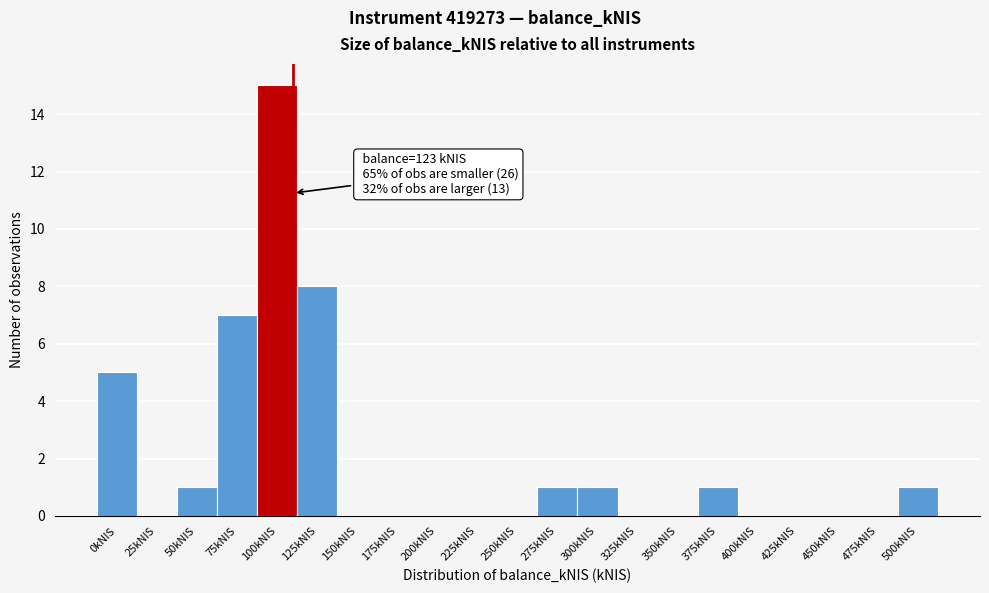

Reading left to right, what are all the values shown in this chart?

0kNIS=5	25kNIS=0	50kNIS=1	75kNIS=7	100kNIS=15	125kNIS=8	150kNIS=0	175kNIS=0	200kNIS=0	225kNIS=0	250kNIS=0	275kNIS=1	300kNIS=1	325kNIS=0	350kNIS=0	375kNIS=1	400kNIS=0	425kNIS=0	450kNIS=0	475kNIS=0	500kNIS=1